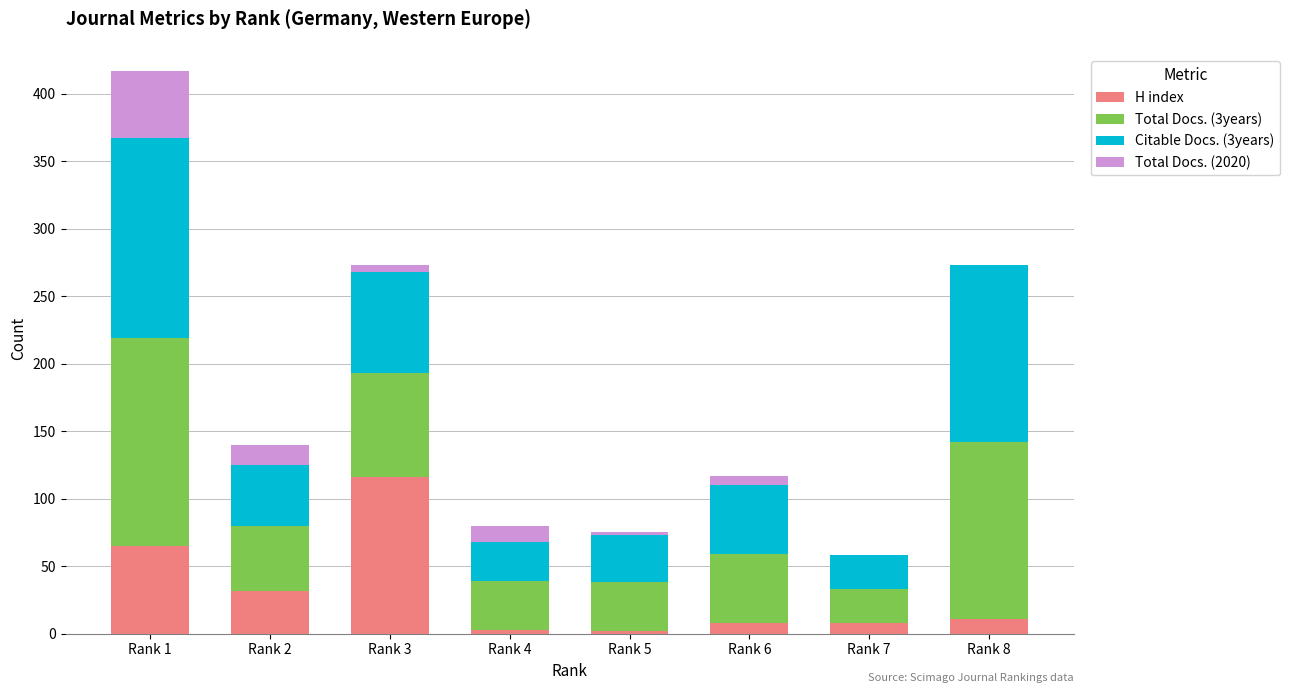

What is the highest value of the H index series?

116